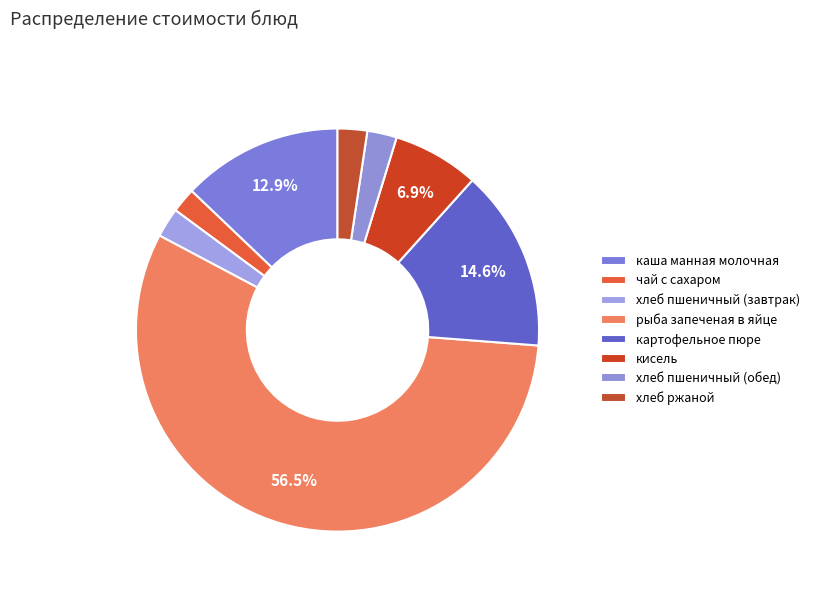

The каша манная молочная slice represents 21% of the pie. True or false?

False